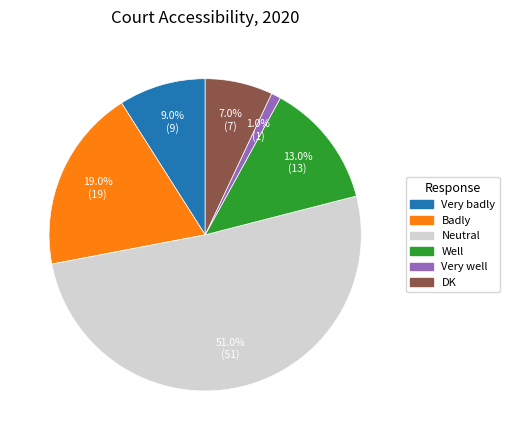

To the nearest percent, what percentage of the pie is Very badly?

9%